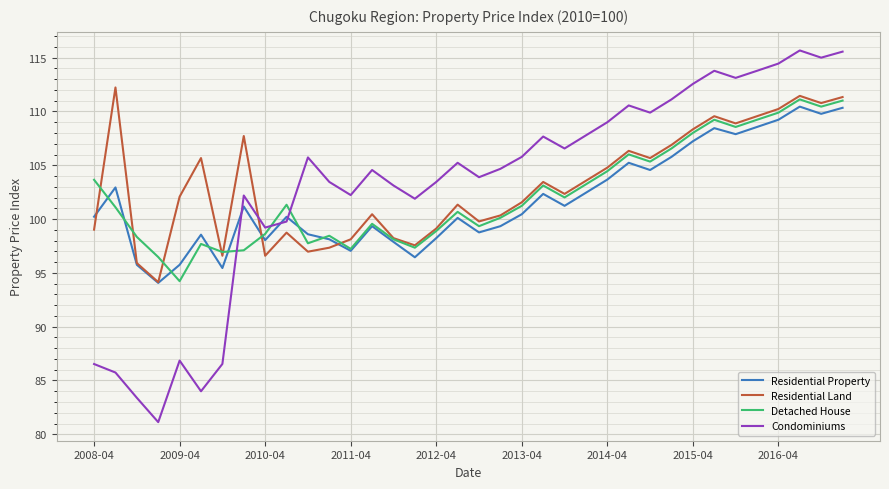

True or false: Condominiums and Residential Land intersect in this chart.

True